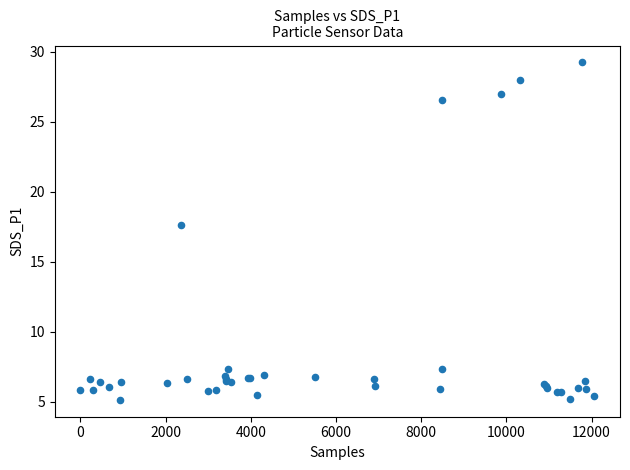

What Y value in the scatter plot is closest to 17?

17.6